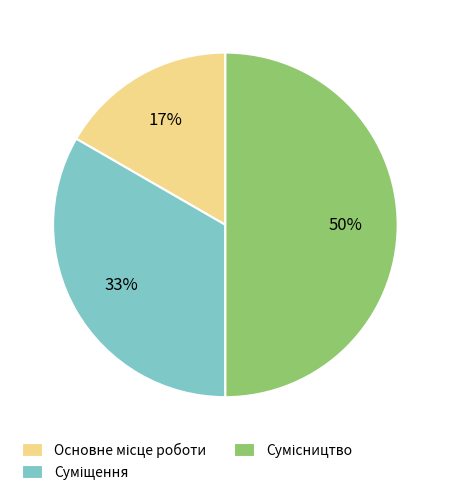

To the nearest percent, what is the average slice percentage?

33%